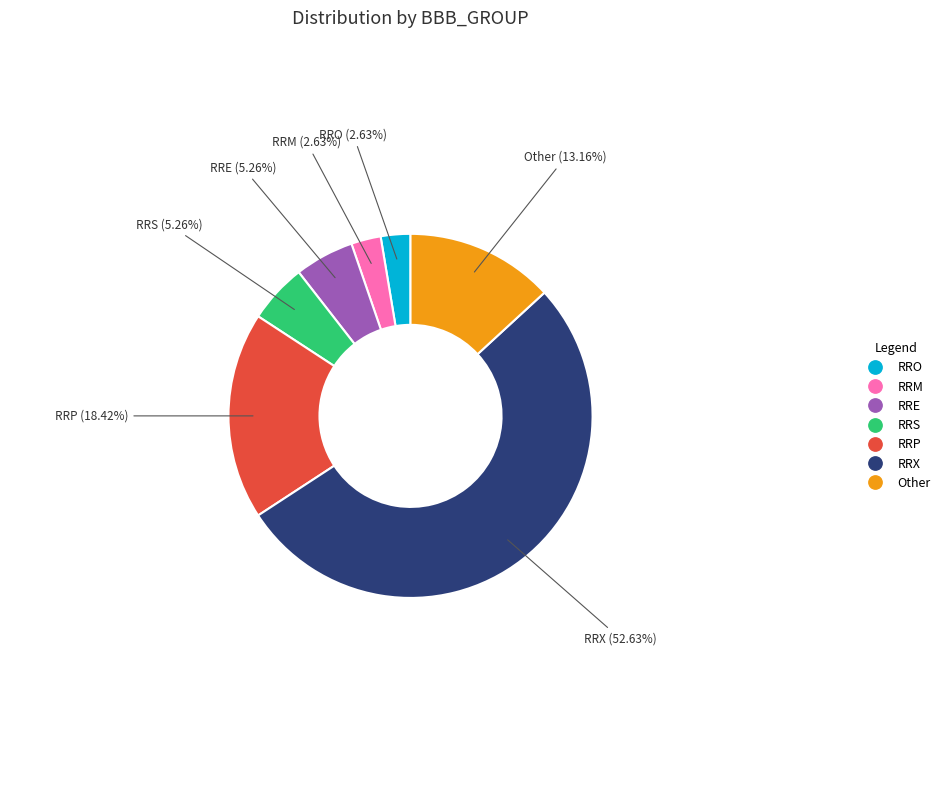

Is there any slice that represents more than half of the pie?

Yes